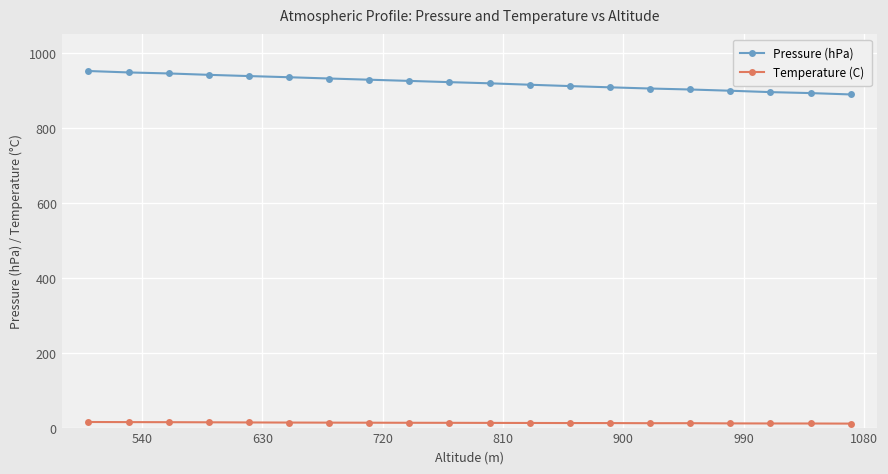

What is the value of the Pressure (hPa) point at the 18th from the left?

894.7